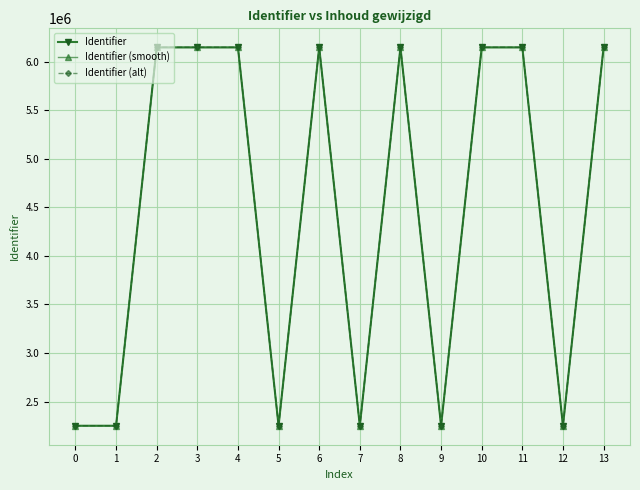

How many data points in Identifier are less than 6147399?

7